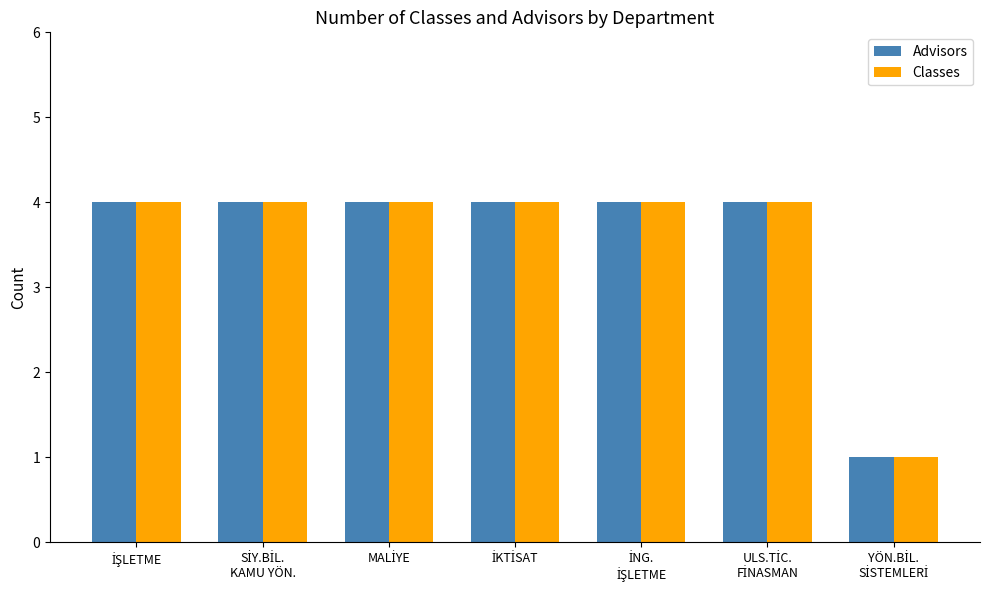

What is the average value of the Advisors series?

4